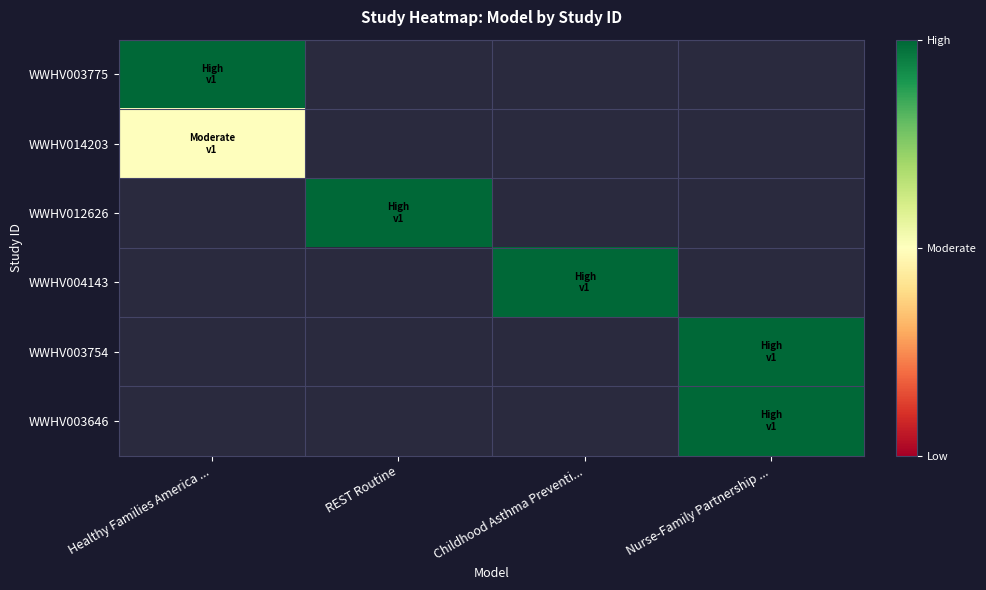

At which label does WWHV014203 reach its peak?

Healthy Families America ...